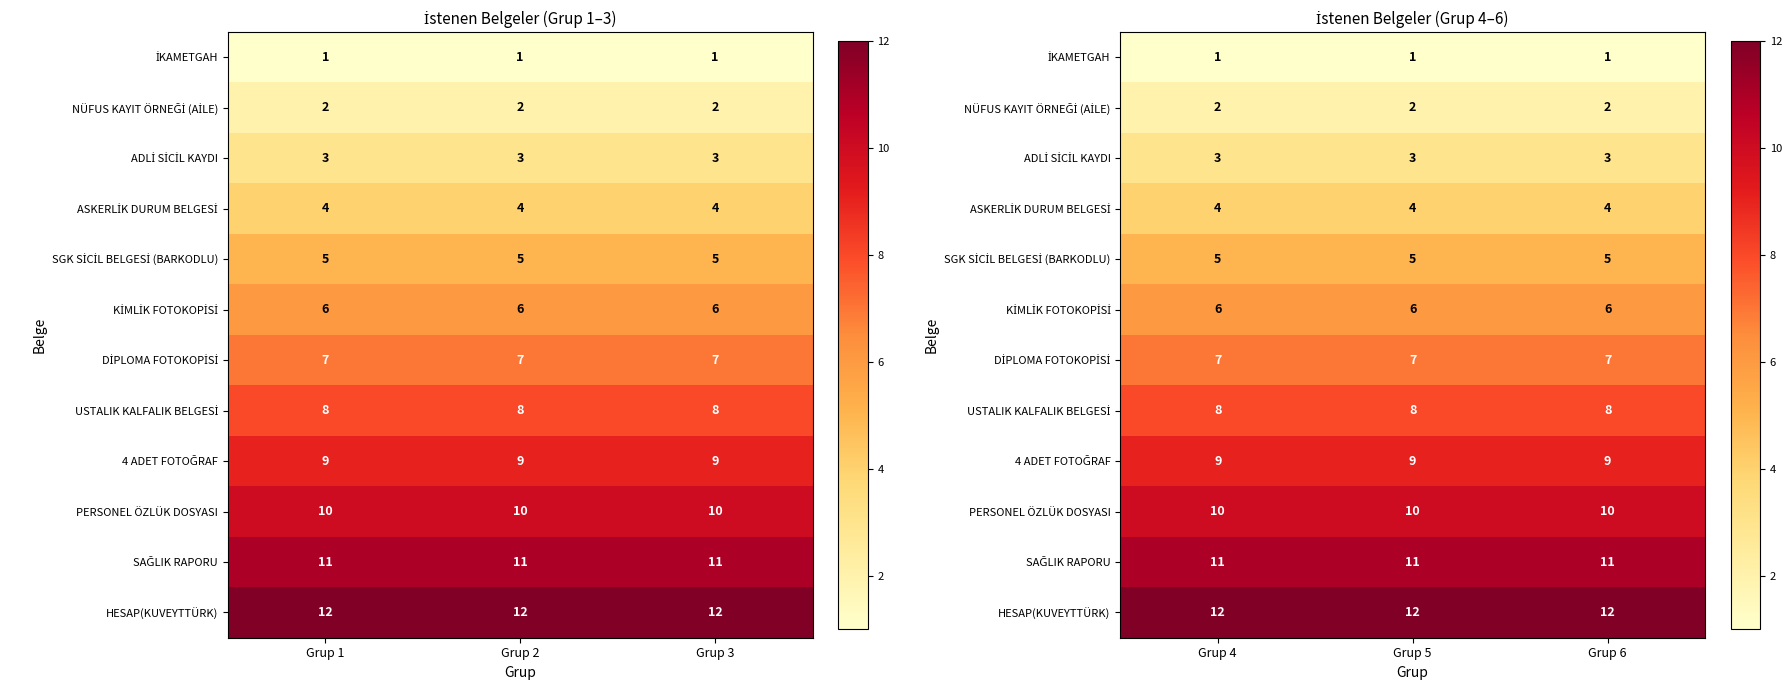

List the labels in order of HESAP(KUVEYTTÜRK) value, largest first.

Grup 4, Grup 5, Grup 6